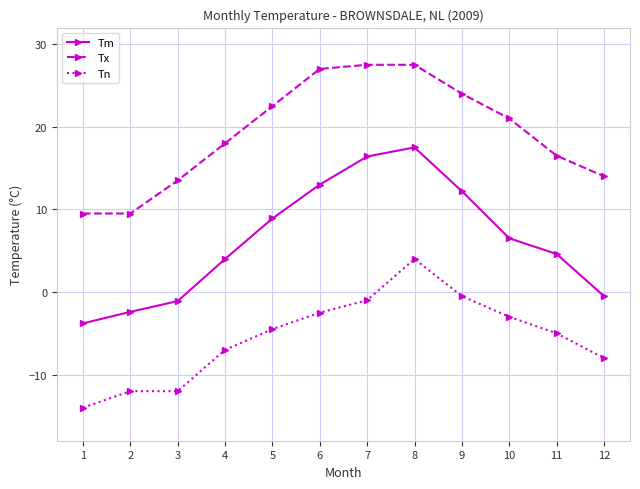

Rank the series by their maximum value, from lowest to highest.

Tn, Tm, Tx